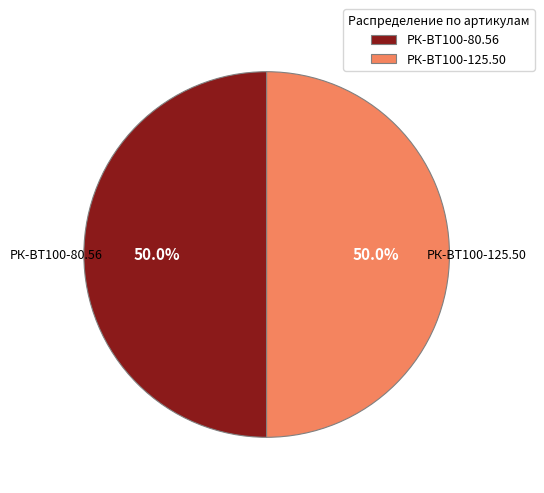

How much of the chart is everything except РК-ВТ100-125.50?

50.0%